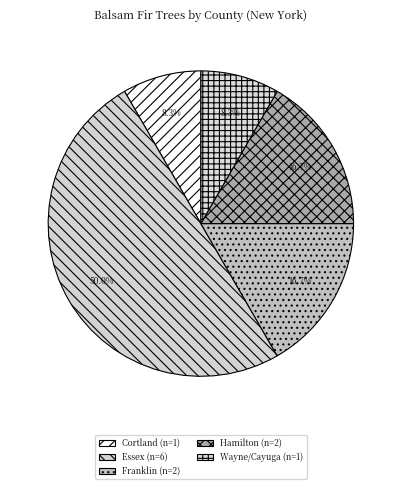

To the nearest percent, what portion does Hamilton represent?

17%